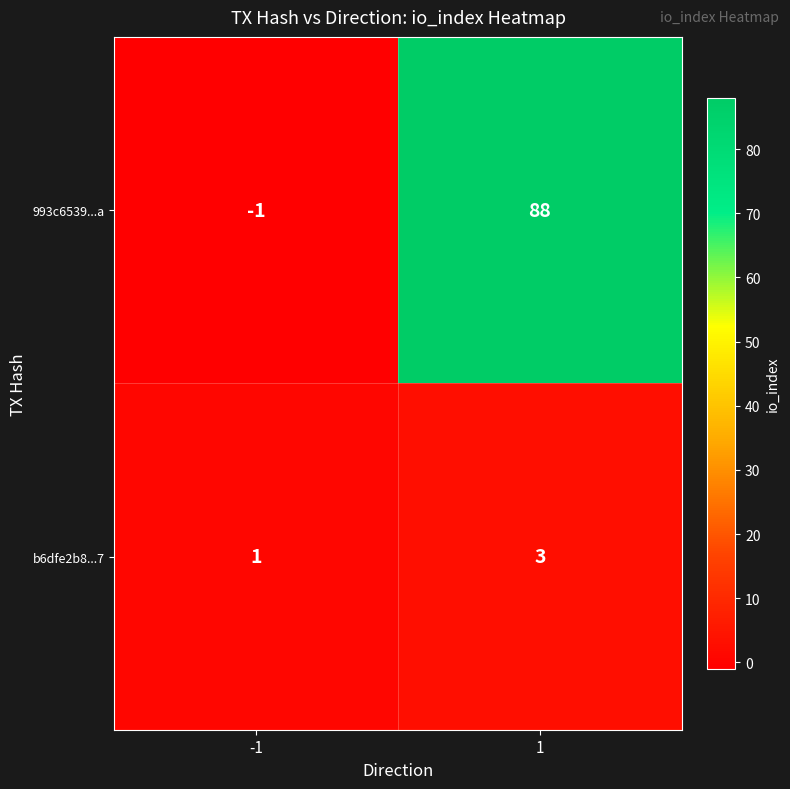

Reading left to right, what are all the values shown in this chart?

993c6539...a: -1	88
b6dfe2b8...7: 1	3